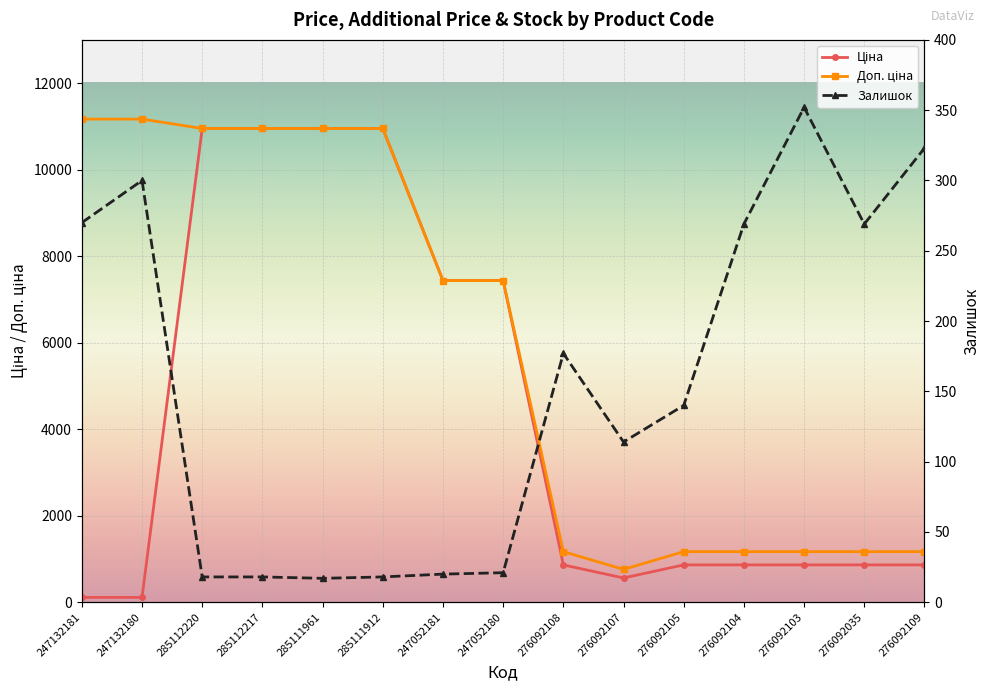

How many times do Залишок and Ціна cross each other?

1